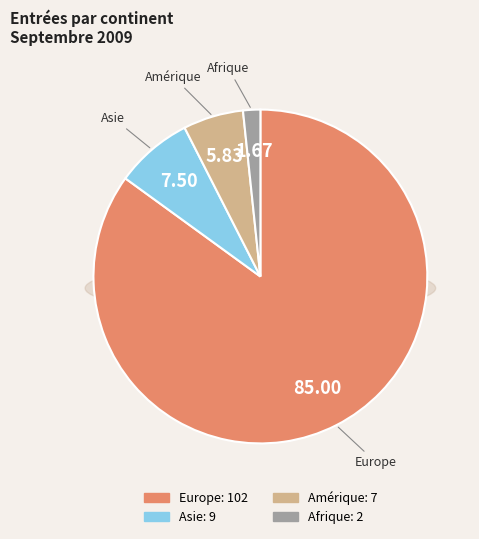

Combined, do Asie and Amérique account for over 50%?

No